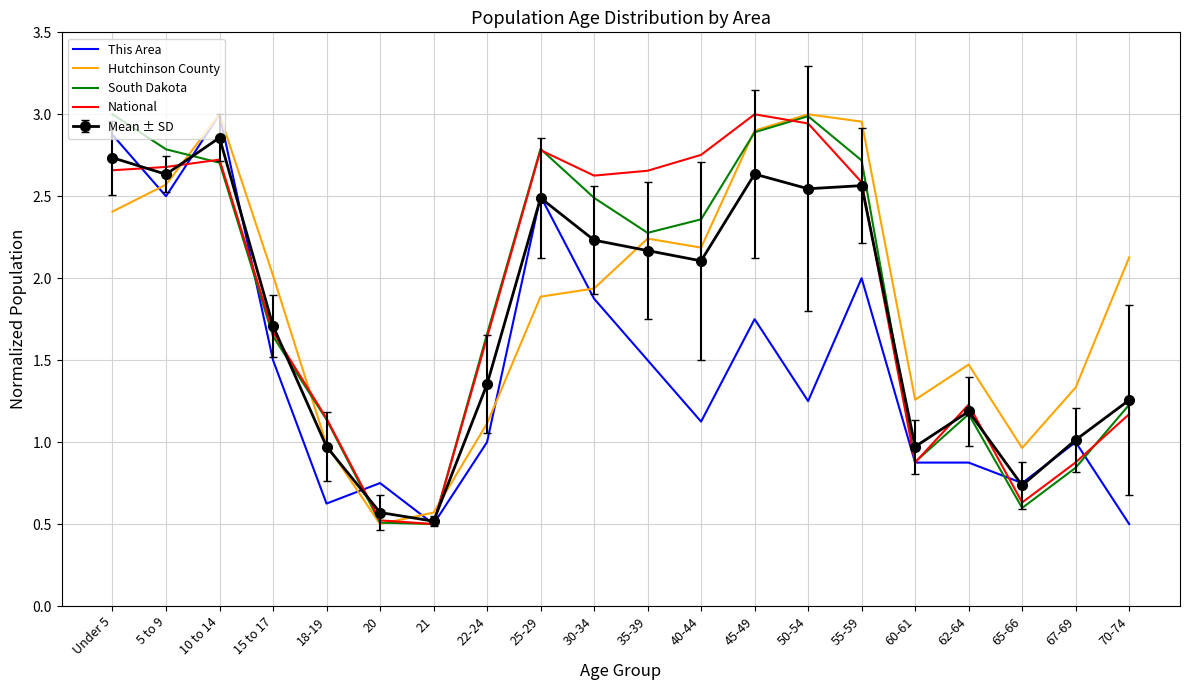

Is it true that Hutchinson County equals 3.3 at 35-39?

False